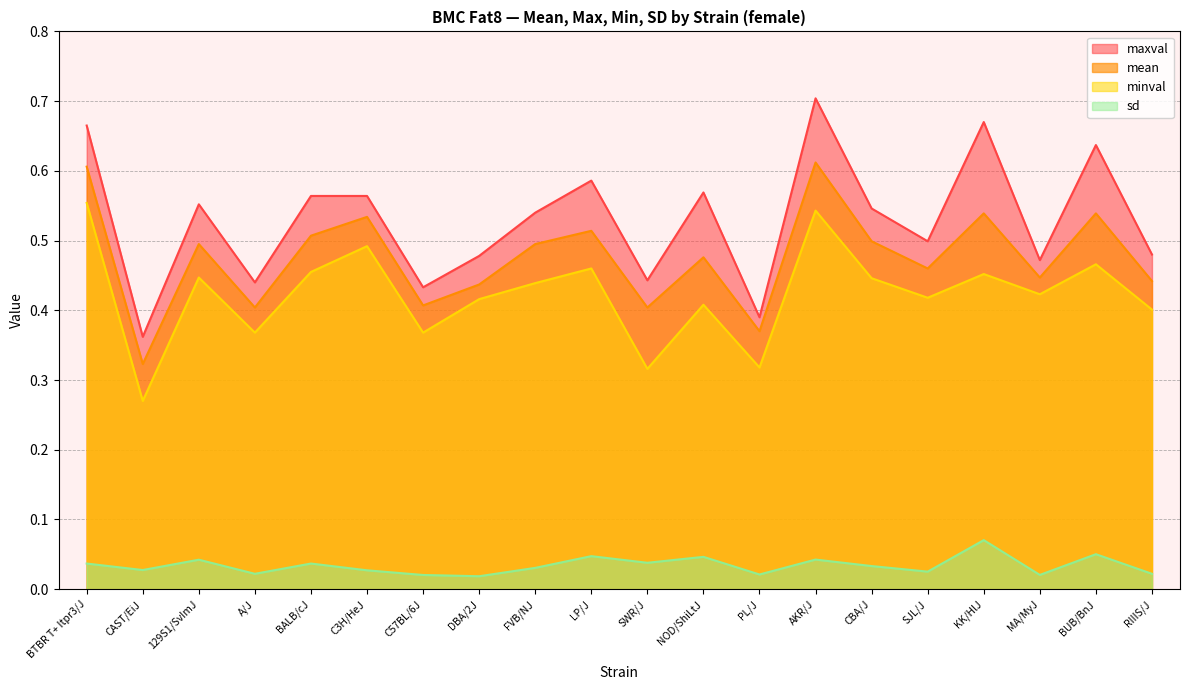

What is the label of the 16th point from the right?

BALB/cJ